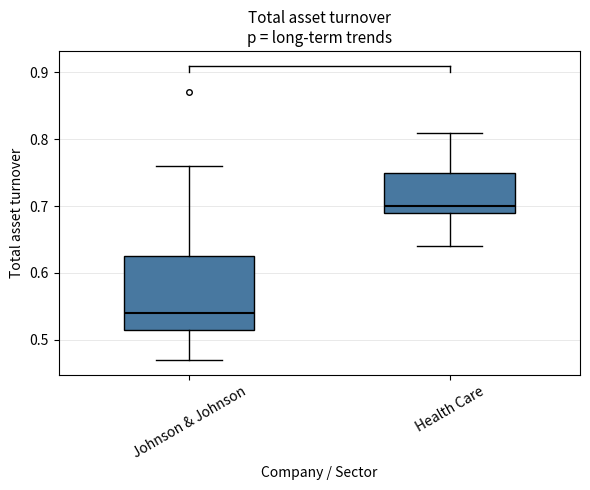

Which box's median line is the highest?

Health Care